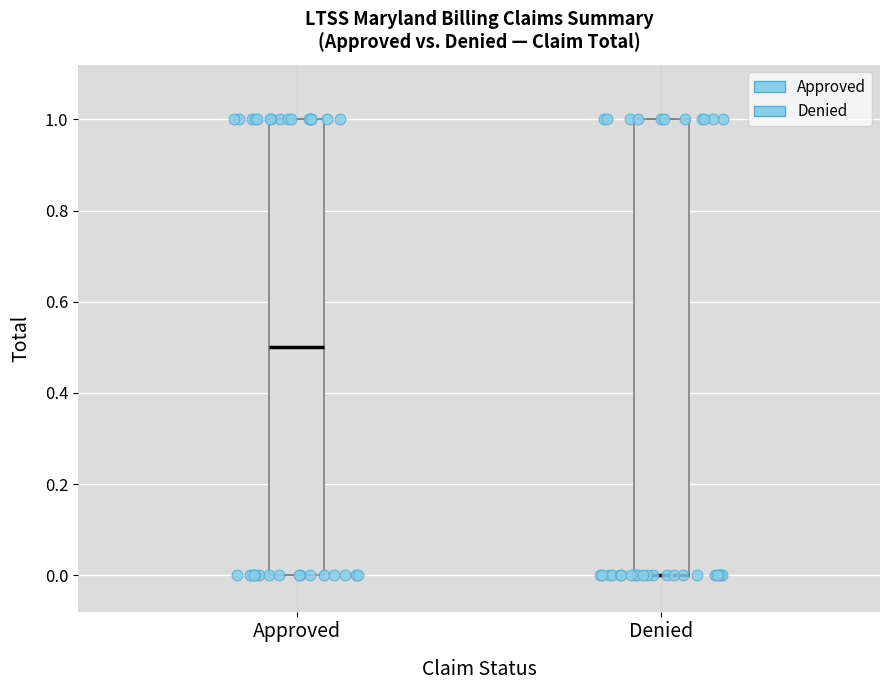

Where is the upper edge of the box for Approved on the y-axis? The values are not printed on the chart, so give them approximately, as read against the axis.

1.0